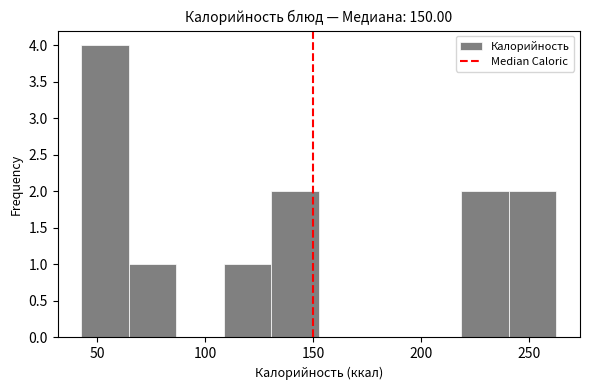

Which range on the x-axis has the tallest bar?

45 to 65